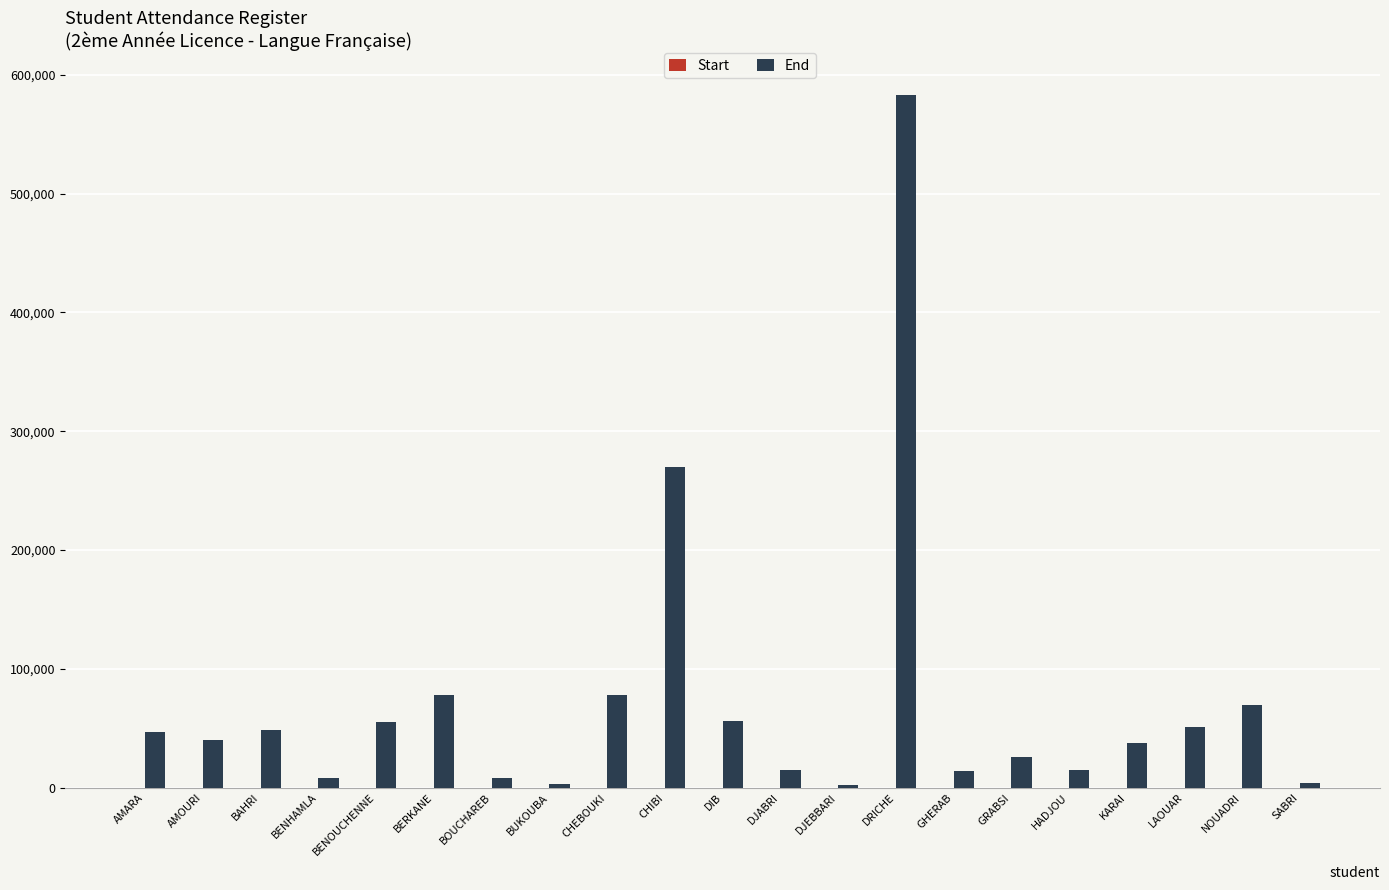

At which label is End closest to 292540?

CHIBI